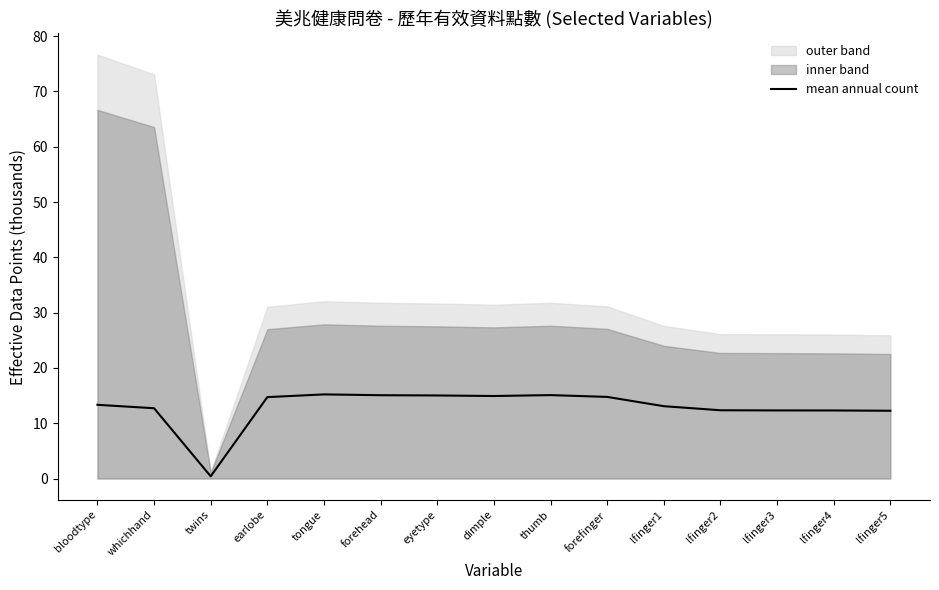

What is the difference between the values at forefinger and thumb?

0.3